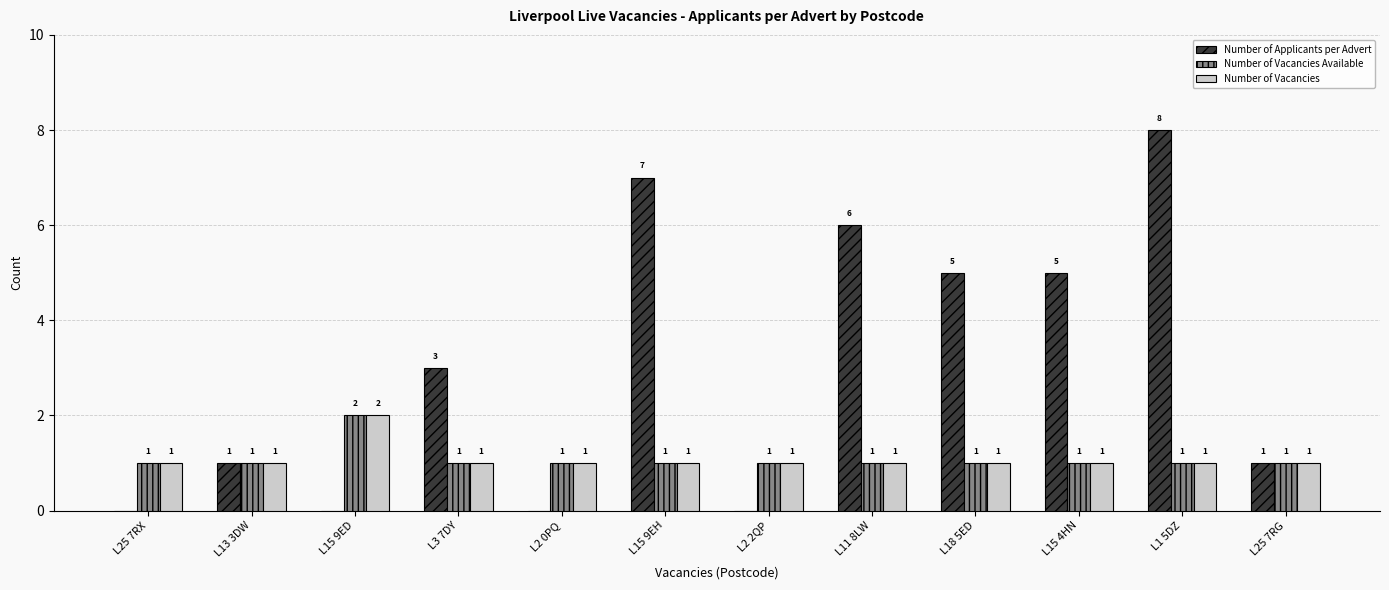

Which series has the largest total across all categories?

Number of Applicants per Advert